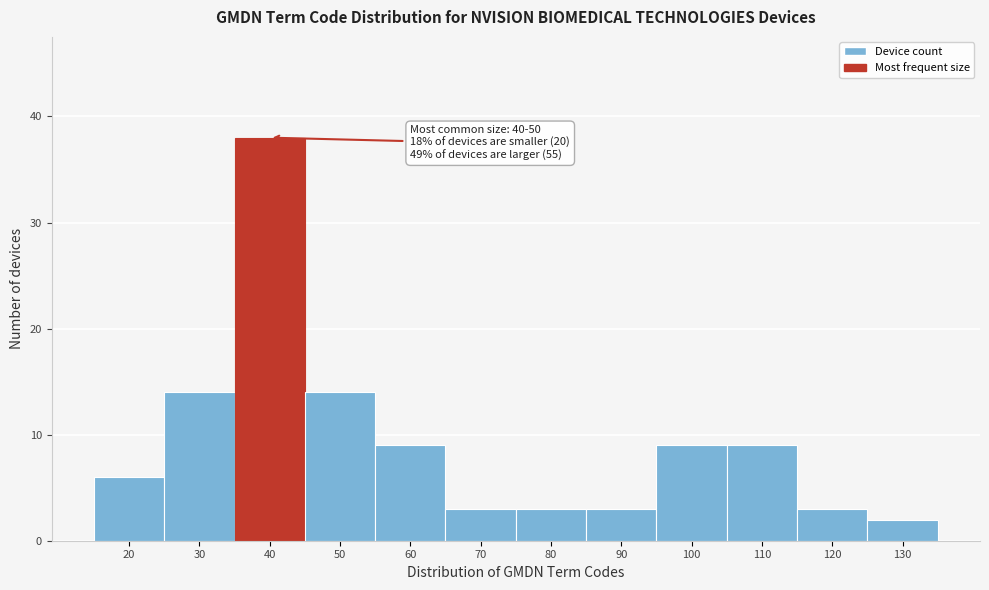

Reading right to left, list all the values displayed in this chart.

2	3	9	9	3	3	3	9	14	38	14	6